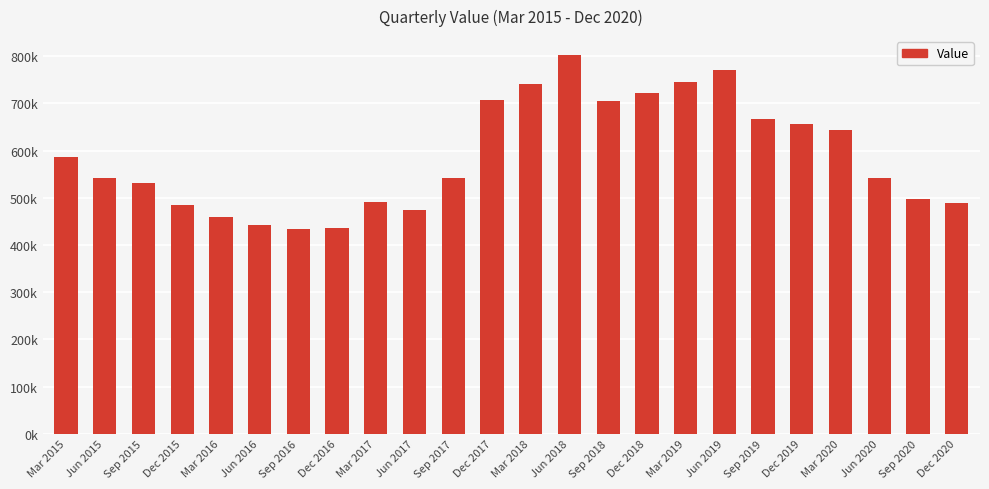

The value at Mar 2019 is 509216. True or false?

False